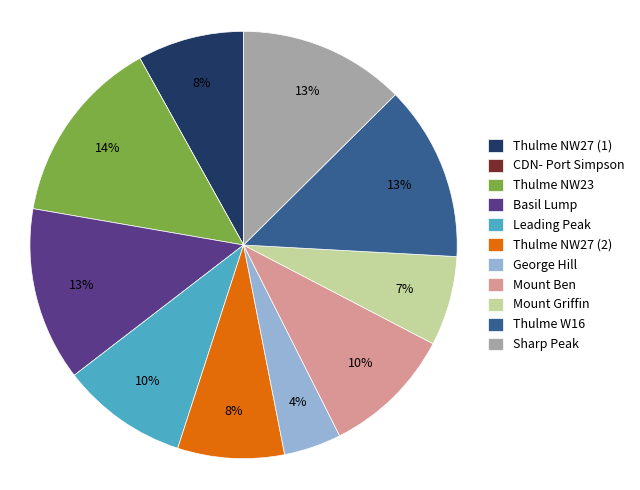

To the nearest percent, what portion does Thulme NW23 represent?

14%